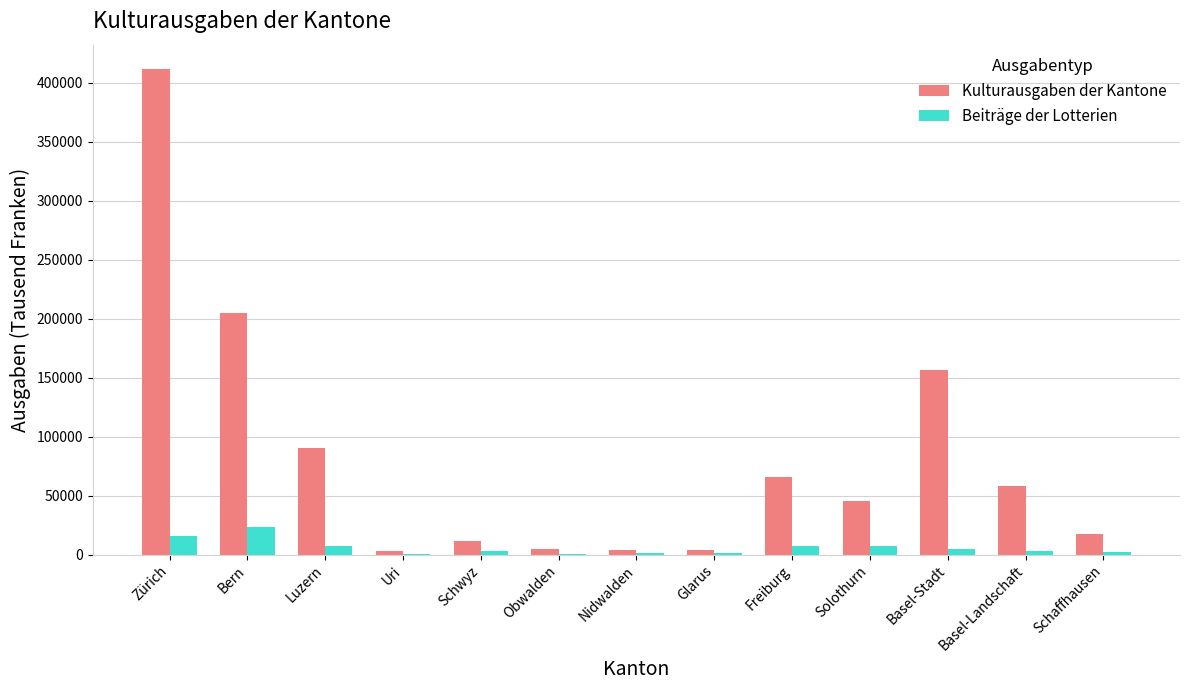

What is the difference between the Kulturausgaben der Kantone values at Basel-Landschaft and Schwyz?

46523.9